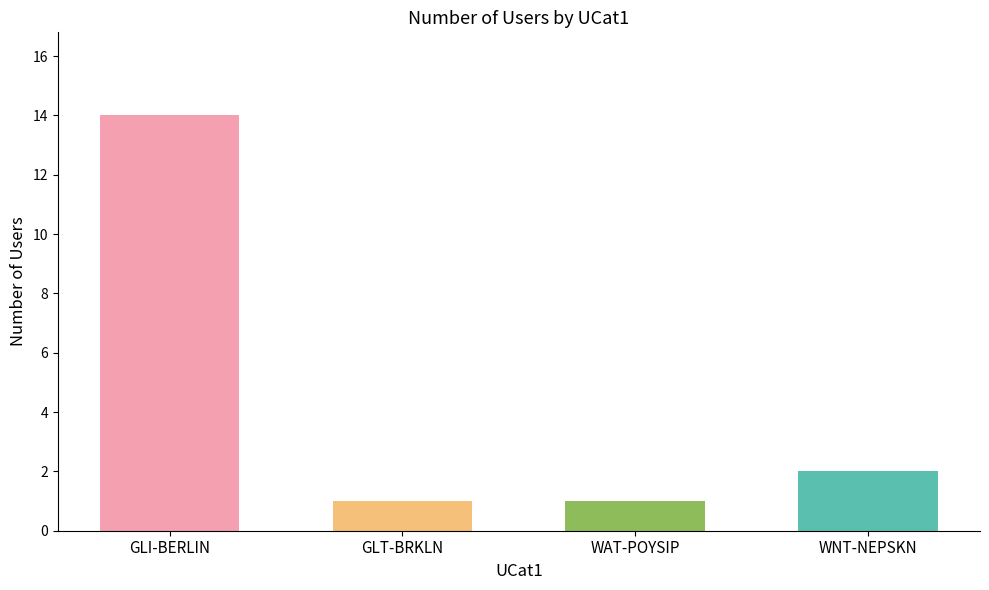

The value at WAT-POYSIP is 2. True or false?

False